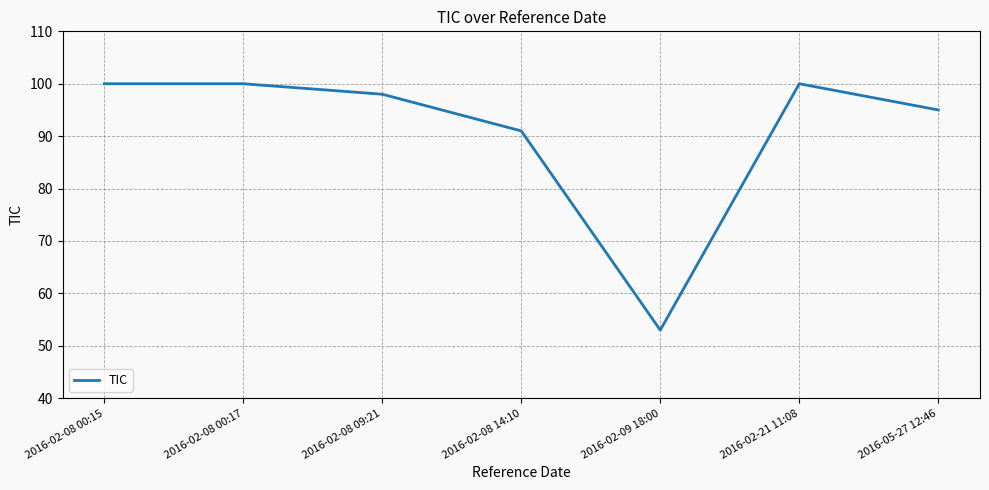

Where is the first local minimum?

2016-02-09 18:00